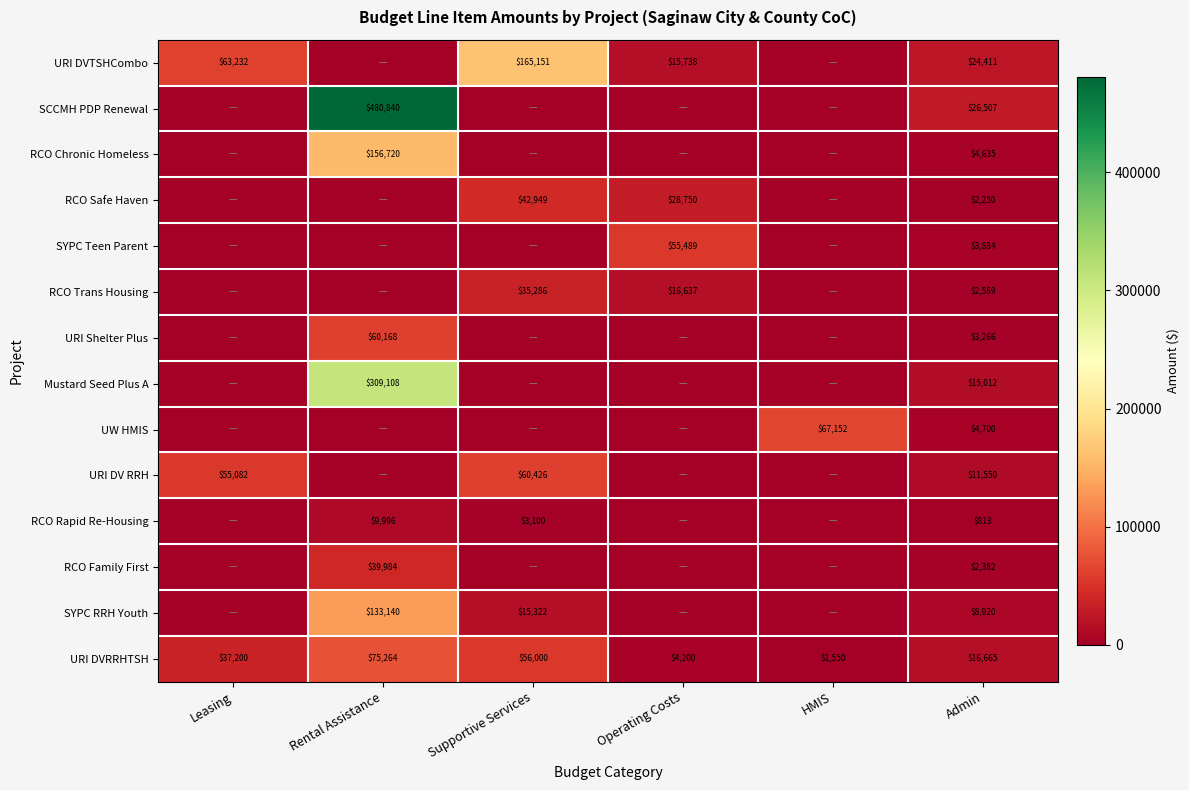

What is the spread (max minus min) of values at Admin?

25694